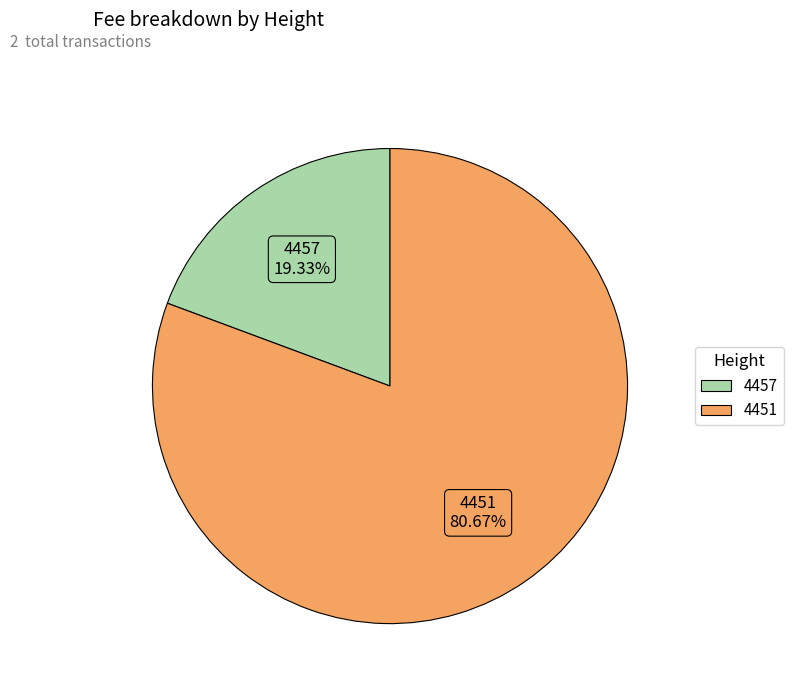

What is the smallest slice in the pie chart?

4457